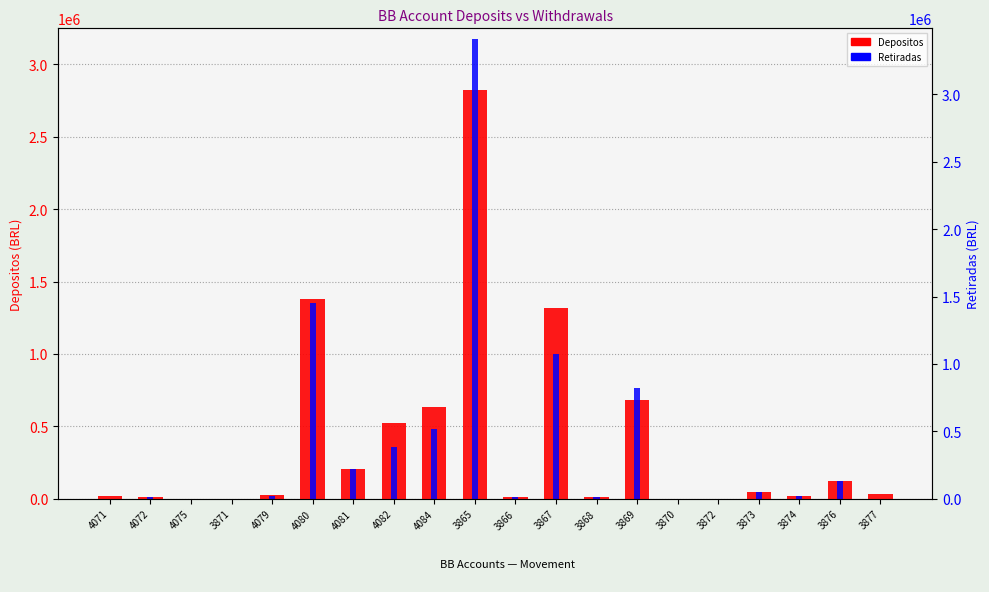

Are the bars grouped side by side (vs. stacked)?

Yes